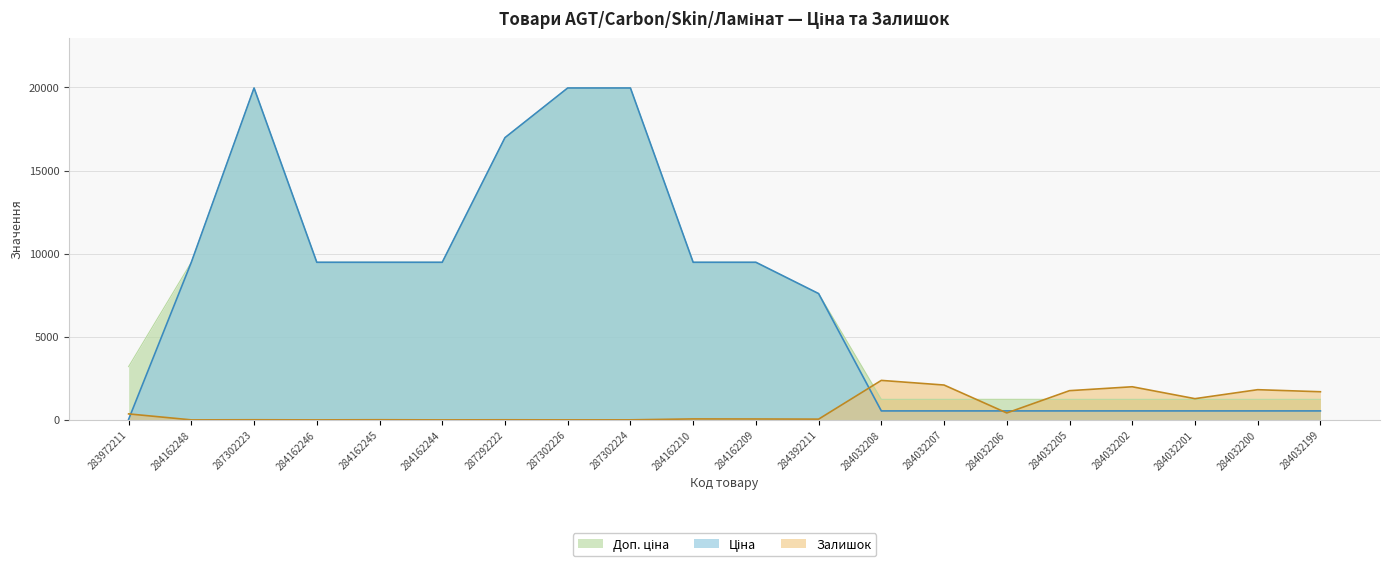

What is the highest value of the Залишок series?

2375.0